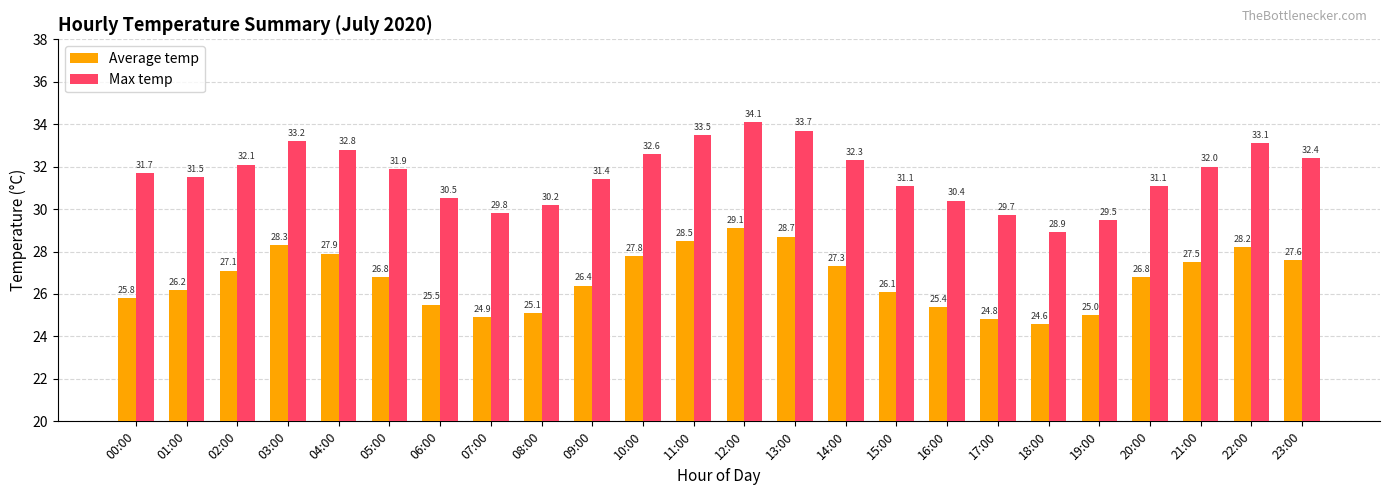

What is the spread (max minus min) of values at 01:00?

5.3